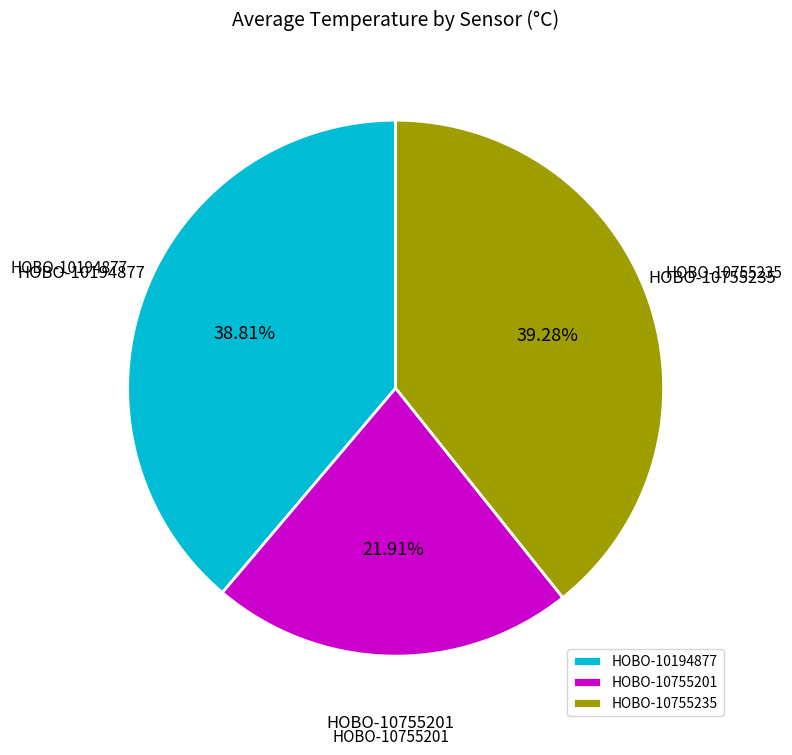

Count the number of slices in the pie.

3